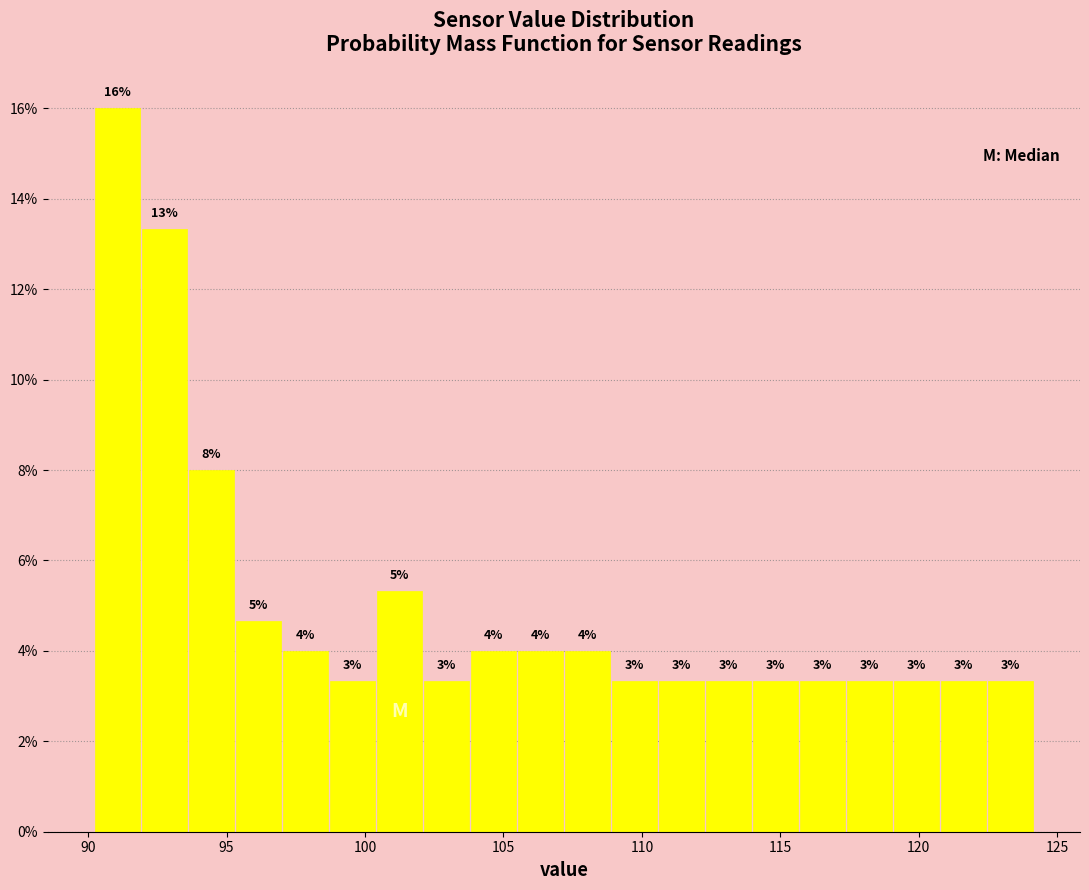

Around what value on the x-axis is the tallest bar? Give the approximate position of its centre, as read against the axis.

91.0